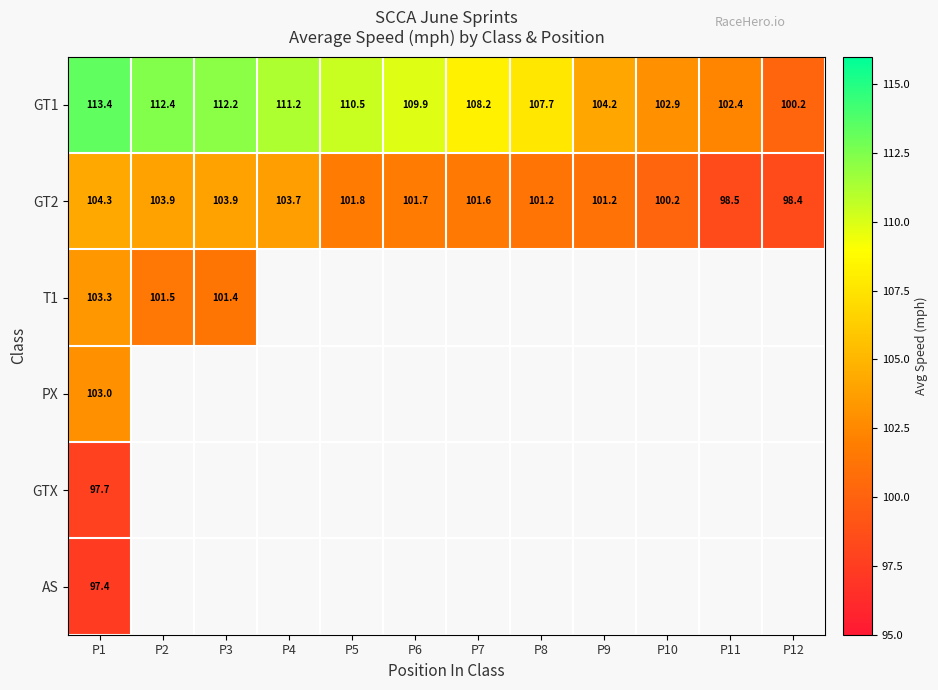

How many values in the GT1 series exceed 109?

6